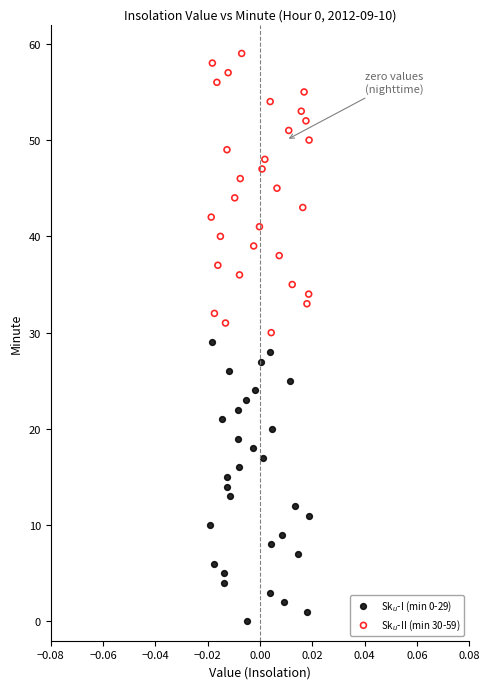

What are all the series names shown in the legend?

Sk$_u$-I (min 0-29), Sk$_u$-II (min 30-59)